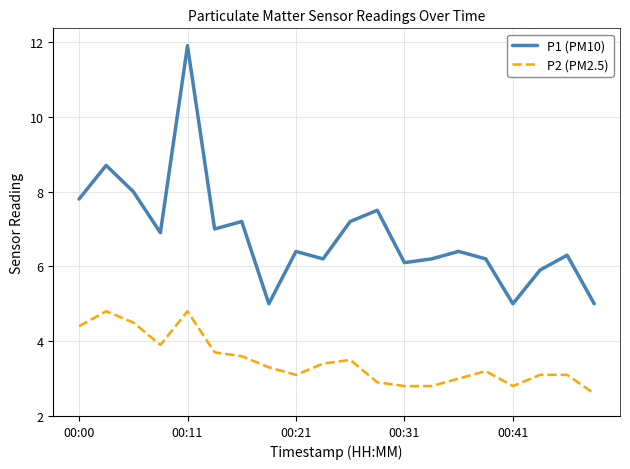

True or false: P2 (PM2.5) and P1 (PM10) intersect in this chart.

False